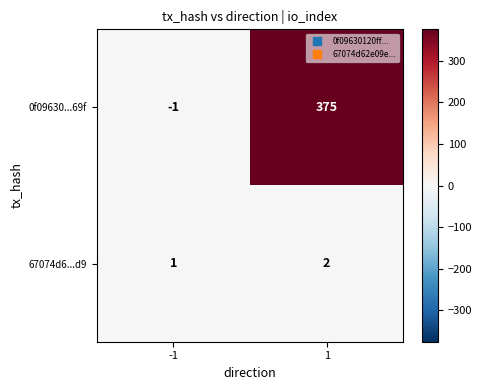

Reading left to right, list all the values displayed in this chart.

0f09630...69f: -1=-1	1=375
67074d6...d9: -1=1	1=2